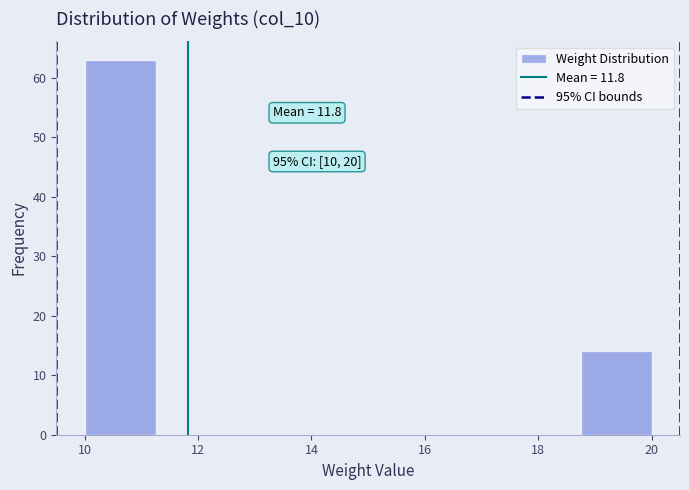

Which range on the x-axis has the tallest bar?

10.00 to 11.25